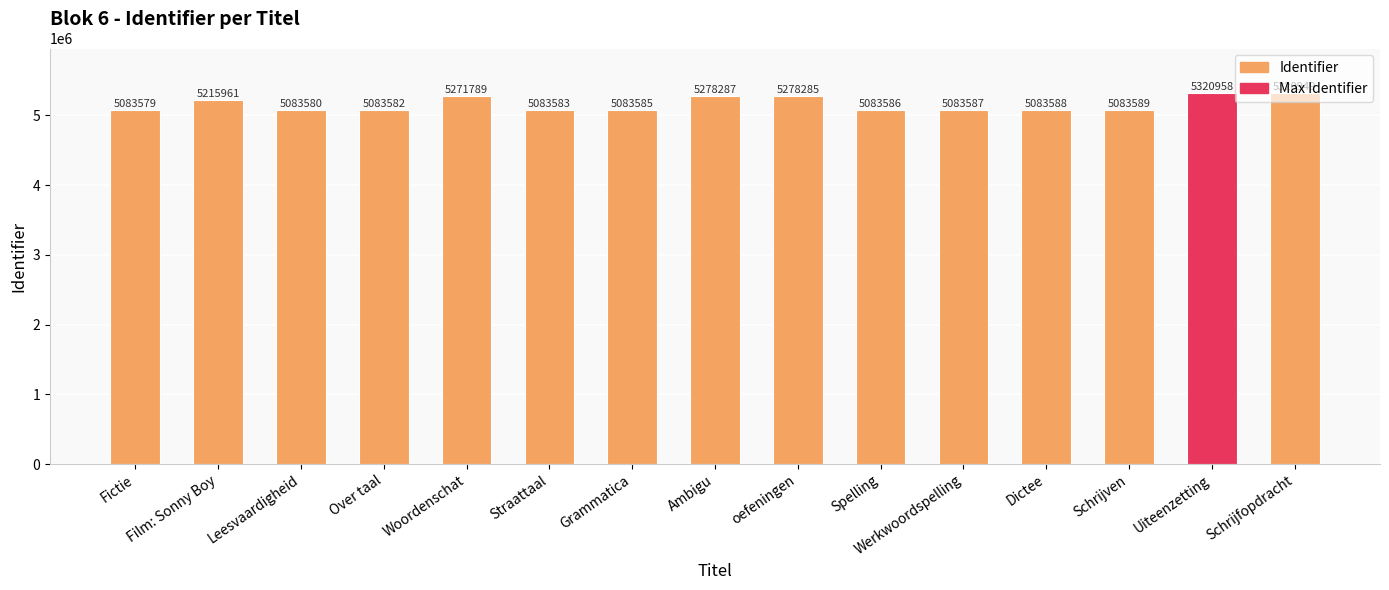

Does the chart contain stacked bars?

No